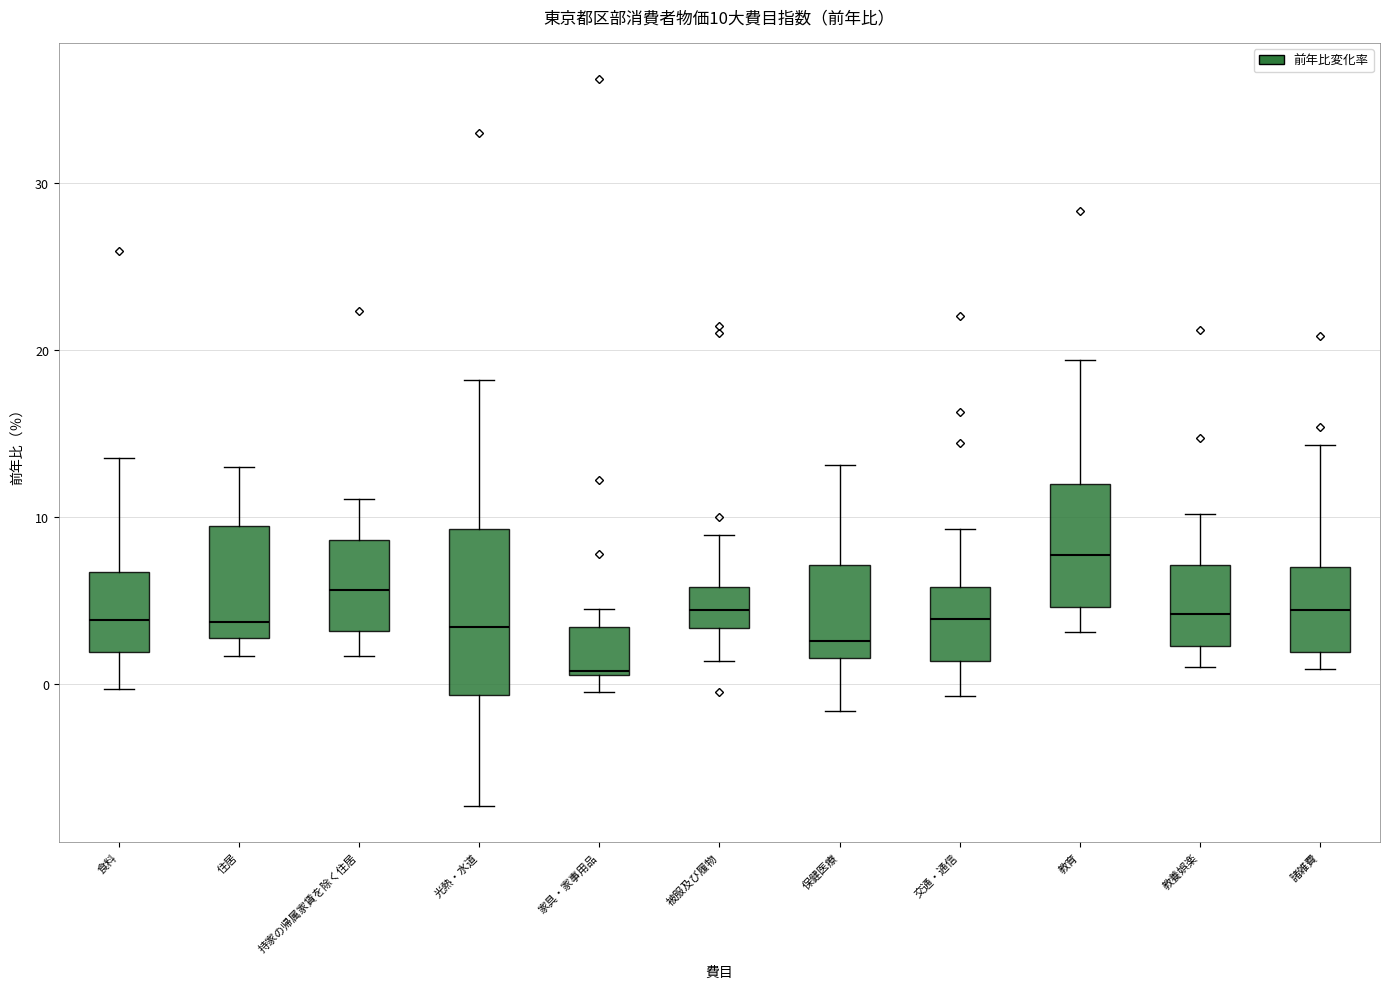

Which box's median line is the highest?

教育